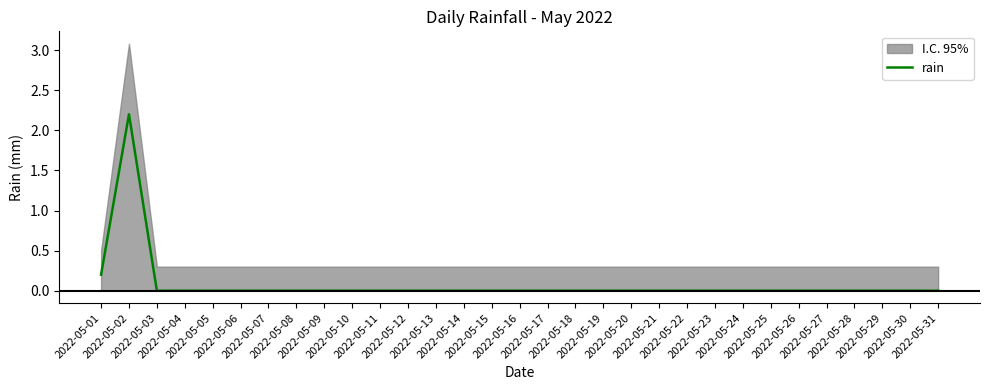

What is the difference between the maximum and minimum values?

2.2